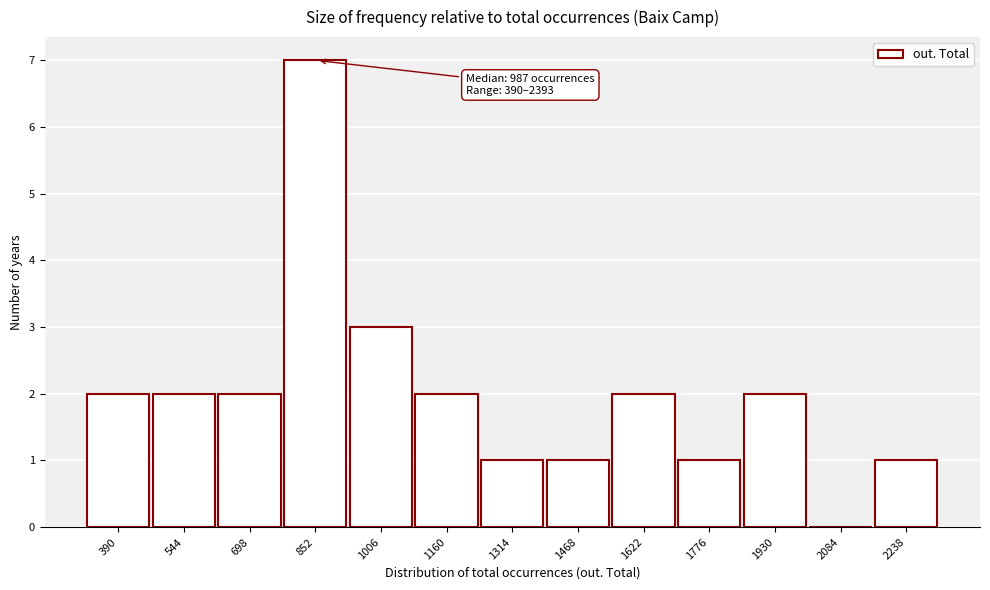

Reading right to left, what are all the values shown in this chart?

2238=1	2084=0	1930=2	1776=1	1622=2	1468=1	1314=1	1160=2	1006=3	852=7	698=2	544=2	390=2